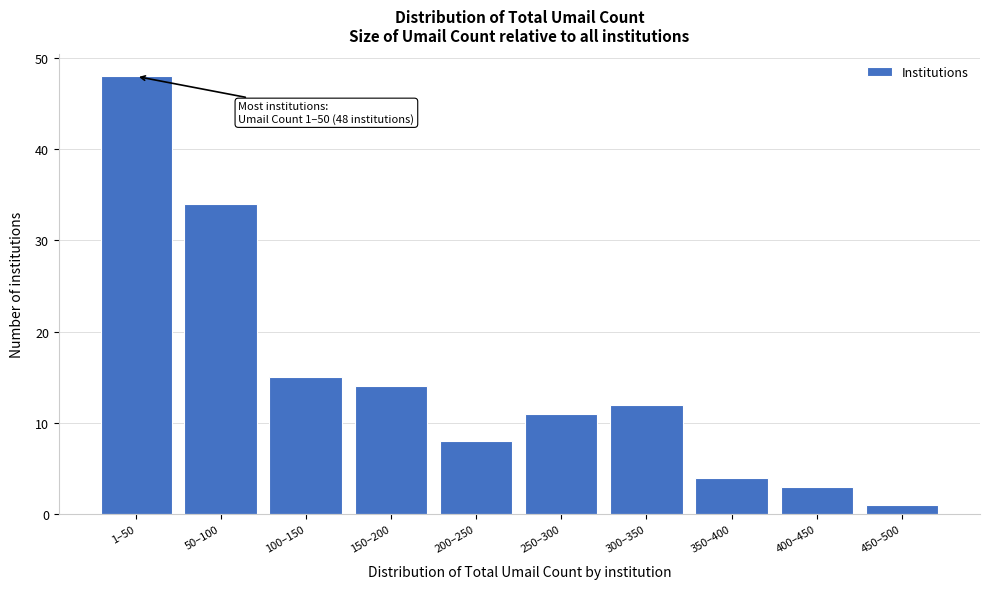

Reading left to right, list all the values displayed in this chart.

1–50=48	50–100=34	100–150=15	150–200=14	200–250=8	250–300=11	300–350=12	350–400=4	400–450=3	450–500=1